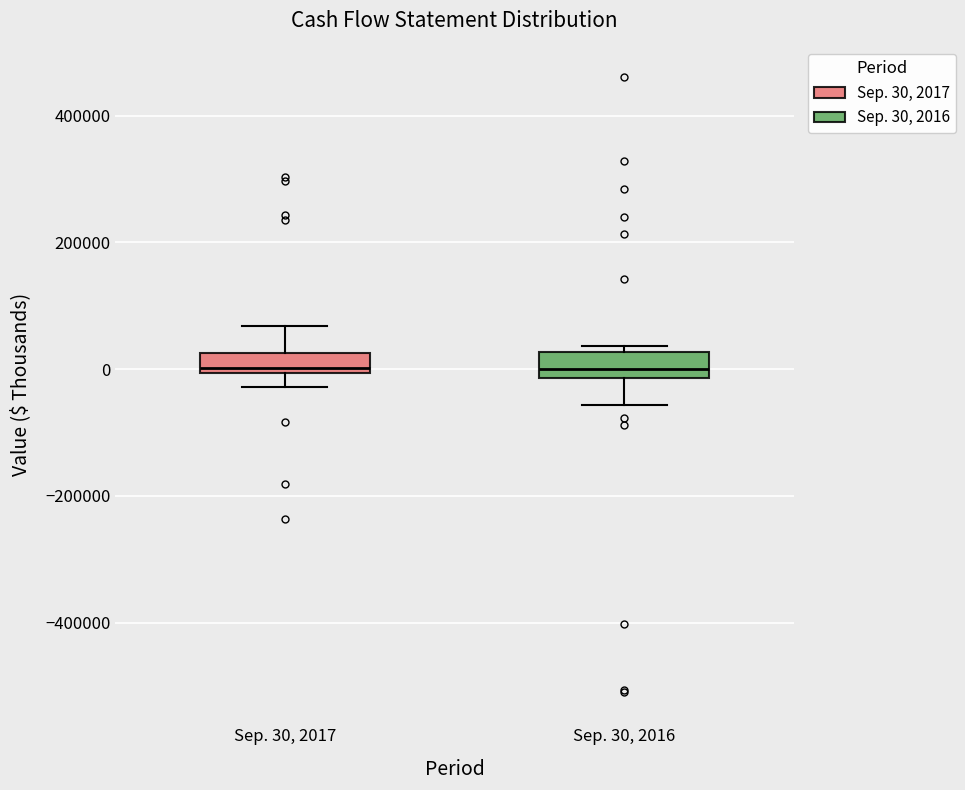

Reading left to right, read every box against the y-axis: the position of its median line, the range the box covers, and the ends of its whiskers. The values are not printed on the chart, so give them approximately, as read against the axis.

Sep. 30, 2017: median 0 (just above the box's lower edge), box 0 to 20000, whiskers -20000 to 60000
Sep. 30, 2016: median 0, box -20000 to 20000, whiskers -60000 to 40000